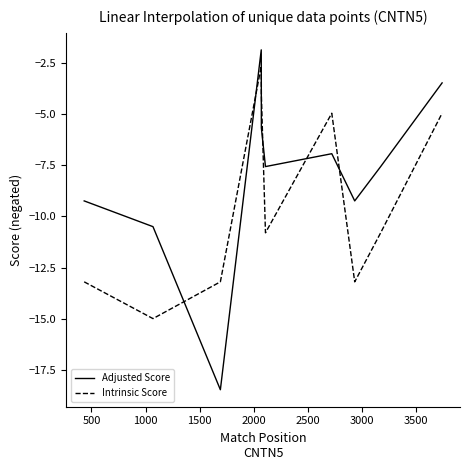

Which series has the largest total across all categories?

Adjusted Score